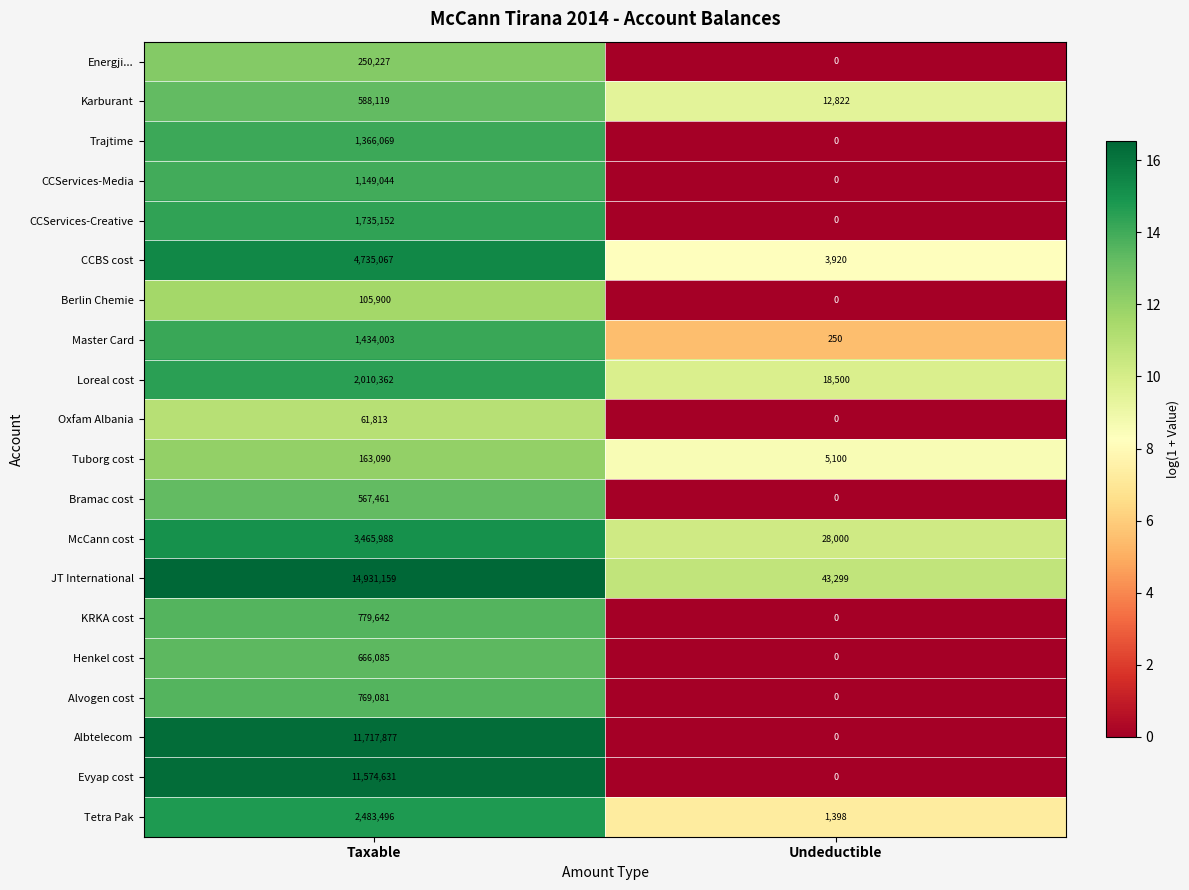

Which series has the largest total across all categories?

JT International